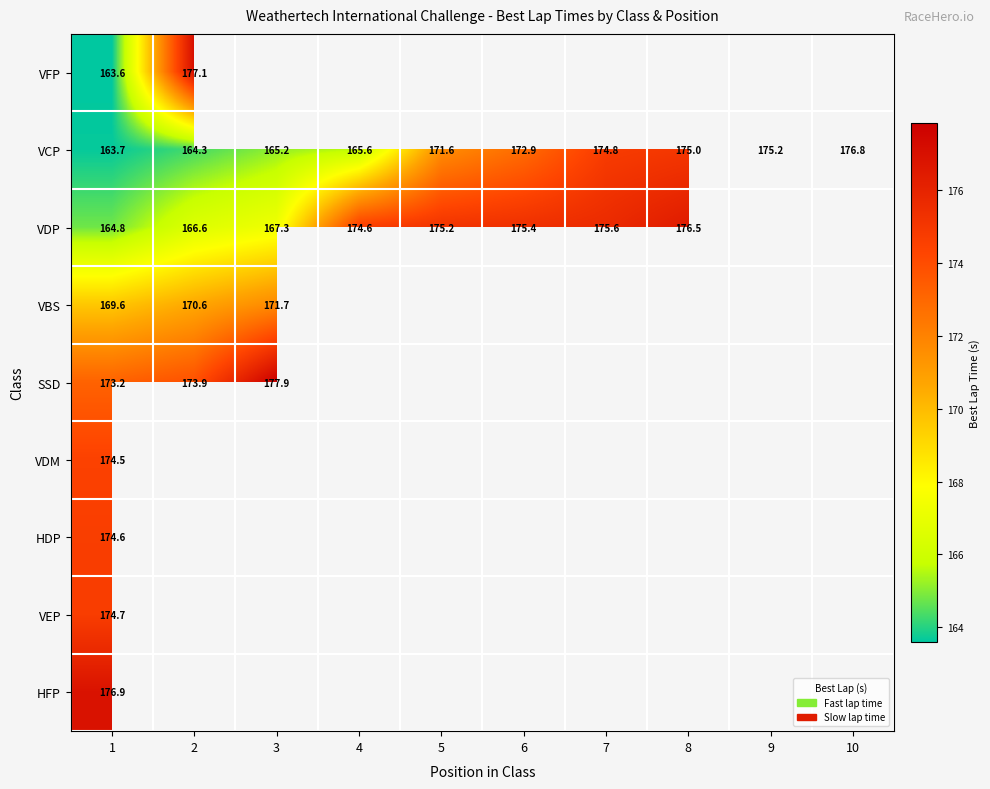

Is the value of VFP at 2 greater than the value of SSD at 2?

Yes